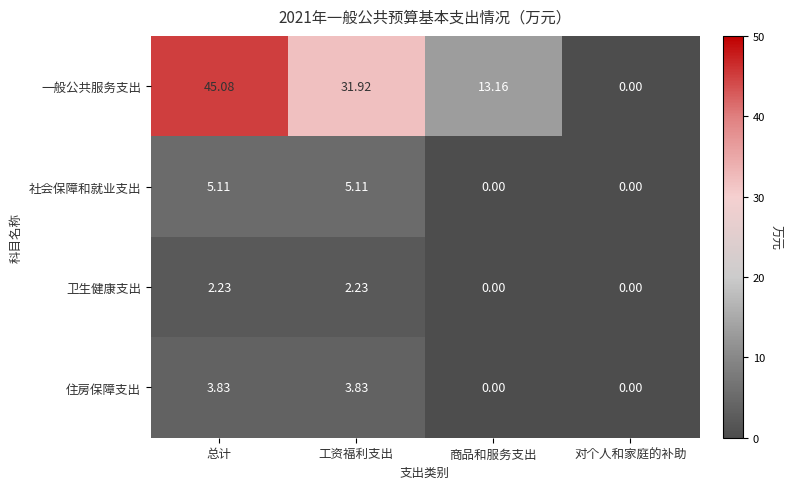

What is the maximum value shown in the chart?

45.1